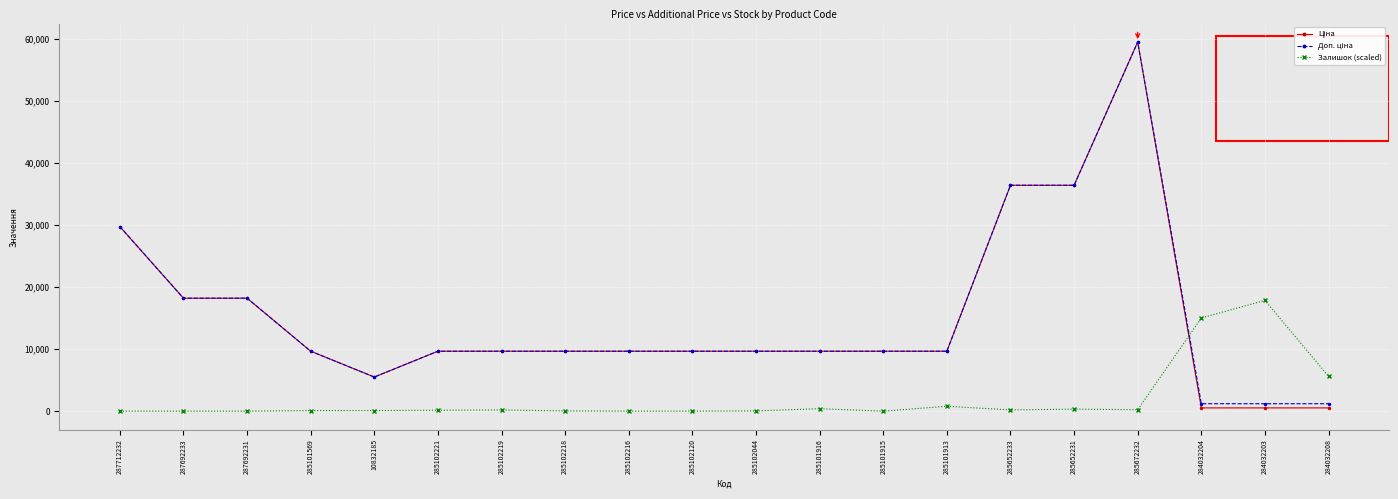

How many categories are shown in the chart?

20